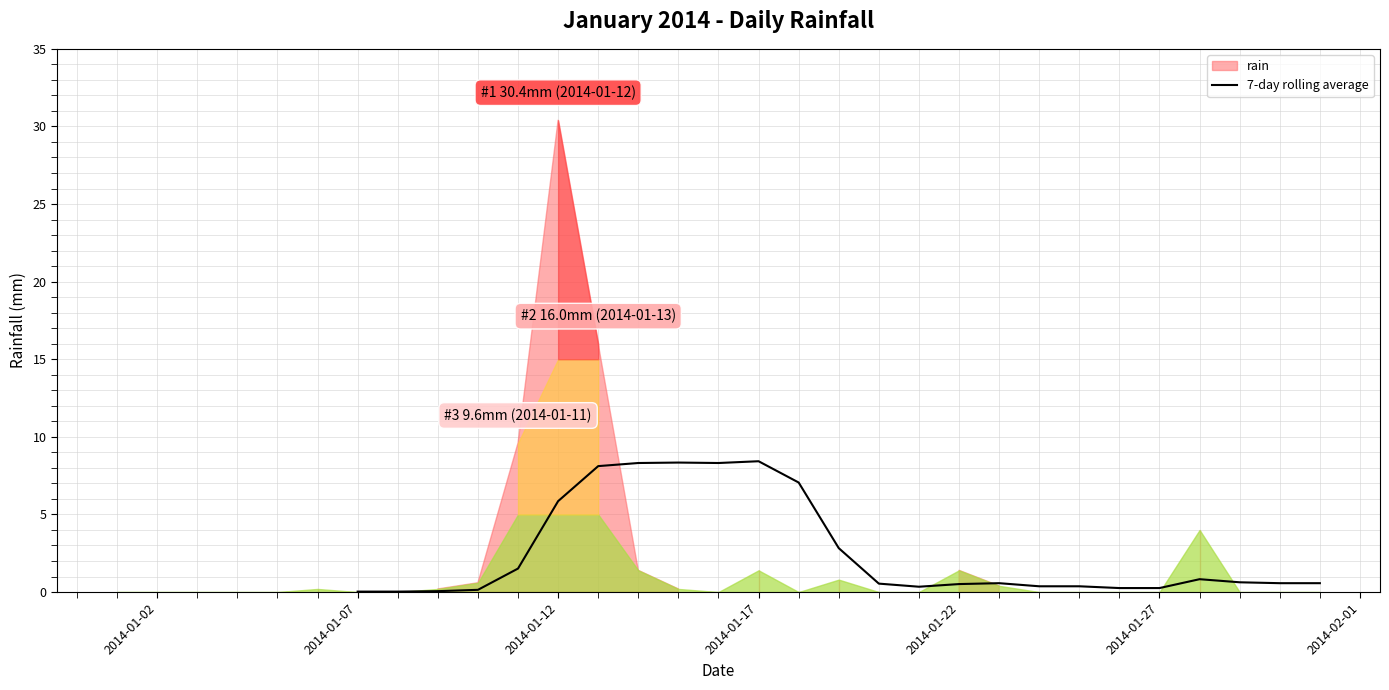

Count the number of categories in the chart.

31